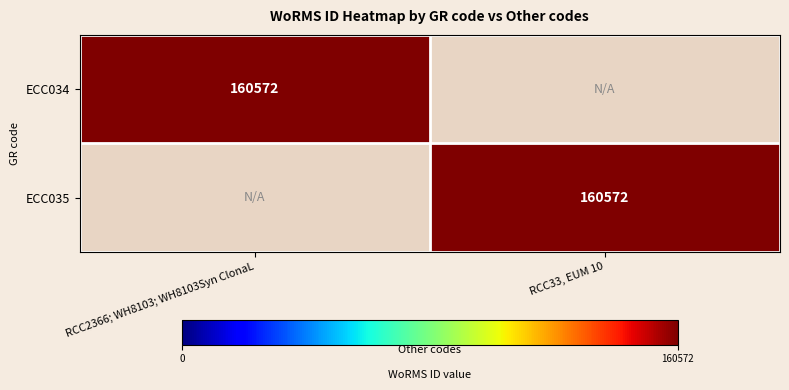

Is it true that ECC035 equals 160572 at RCC33, EUM 10?

True